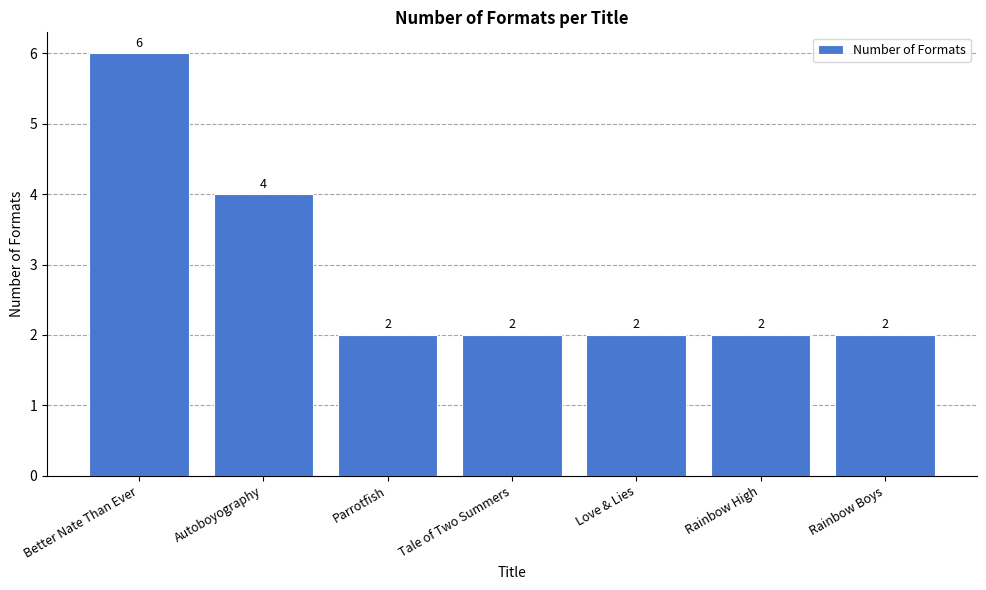

Where is the data nearest to the value 4?

Autoboyography